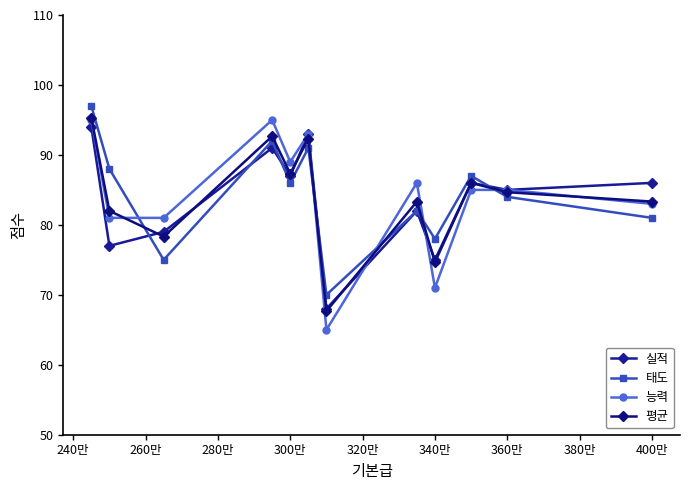

Is this an area chart (filled region under the line)?

No